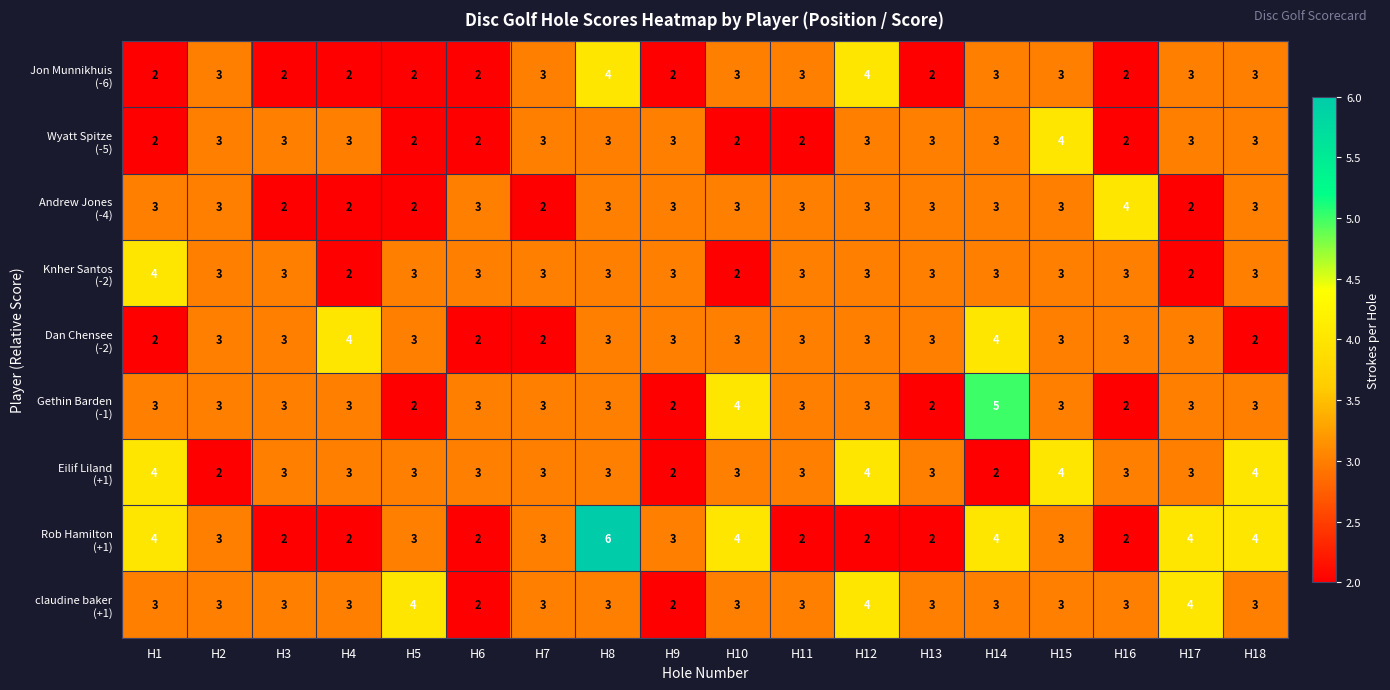

At which category is the sum across all series the highest?

H8